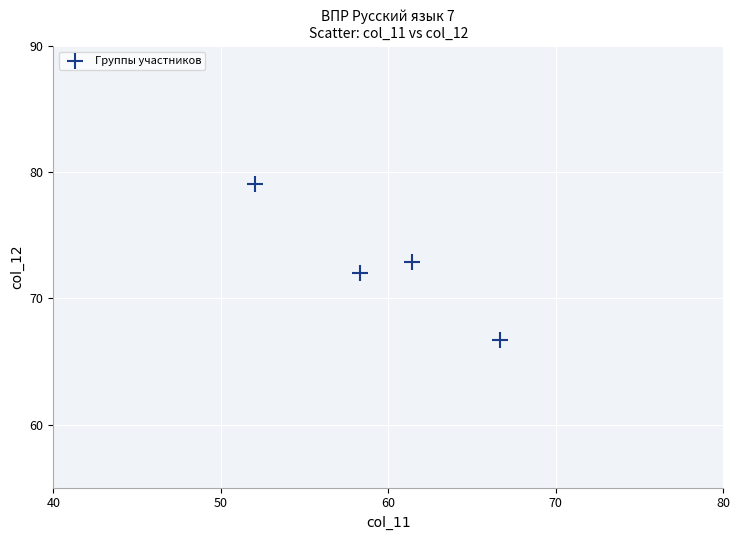

What is the range of Y values (max minus min)?

12.4